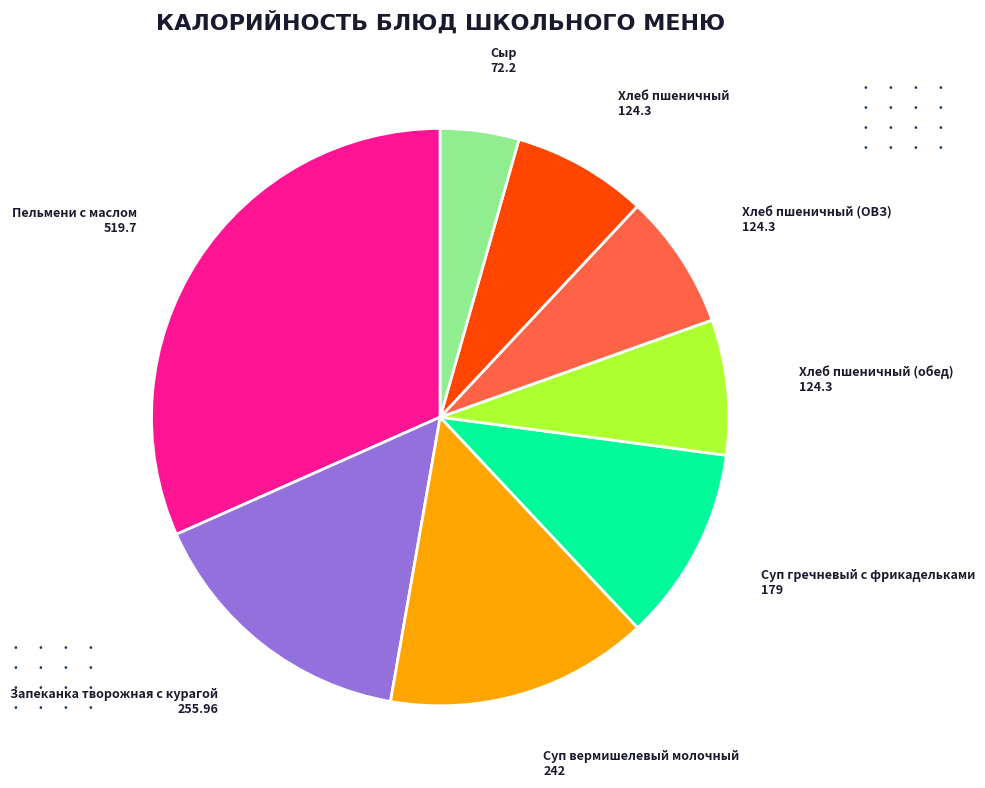

Is it true that Запеканка творожная с курагой is 2% of the pie?

False